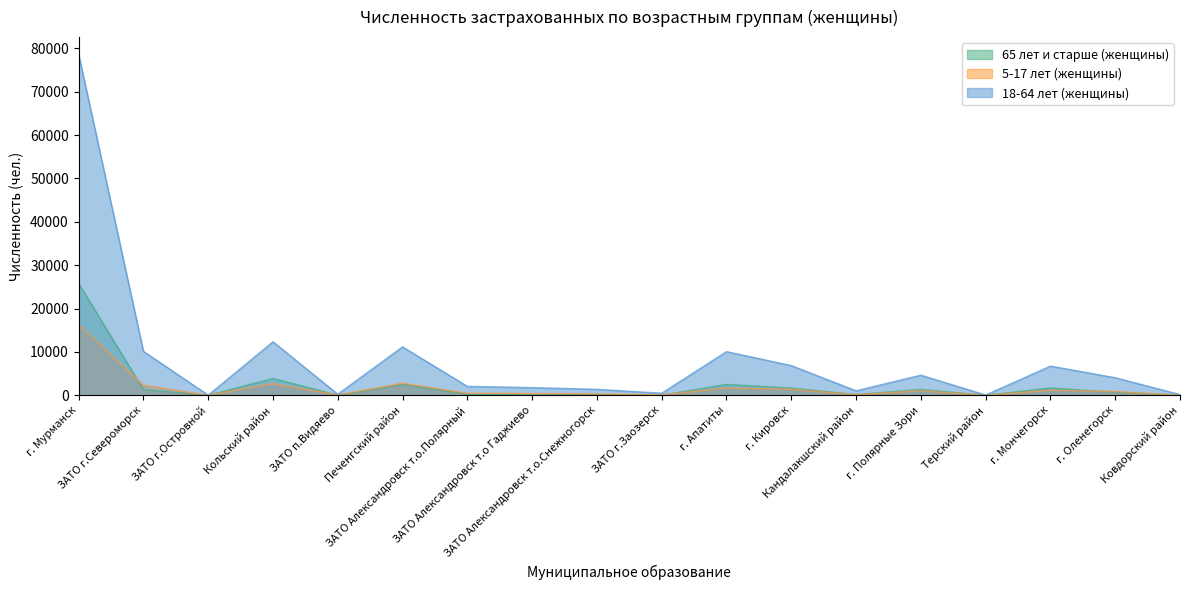

True or false: 18-64 лет (женщины) has more than 2 points higher than both neighbors.

True